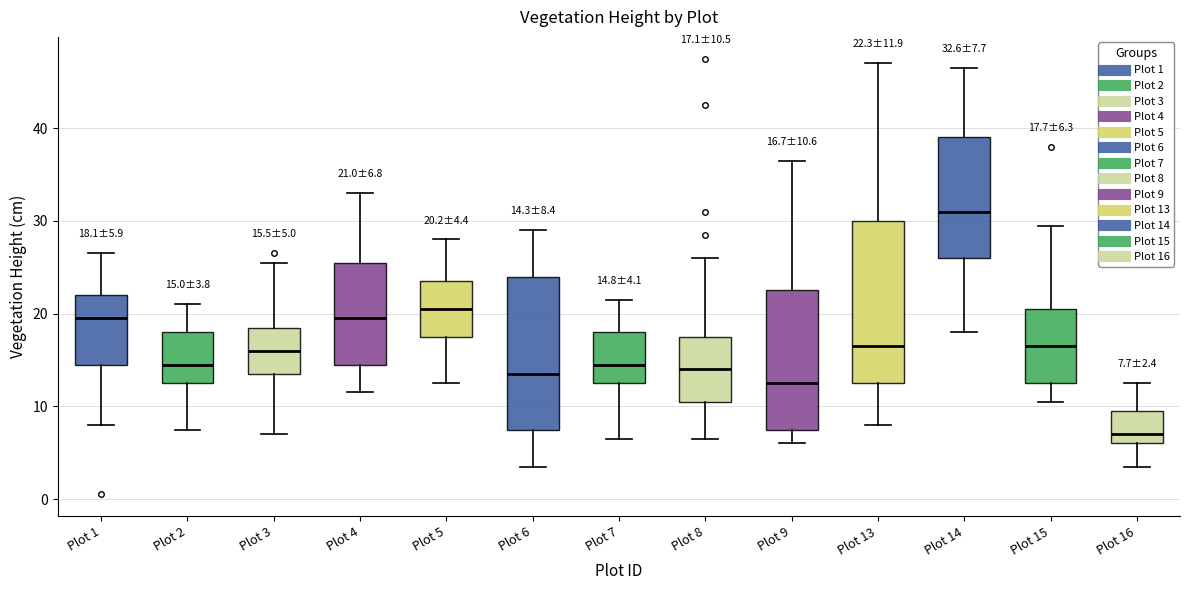

Comparing the boxes themselves (not the whiskers), which one is the tallest?

Plot 13